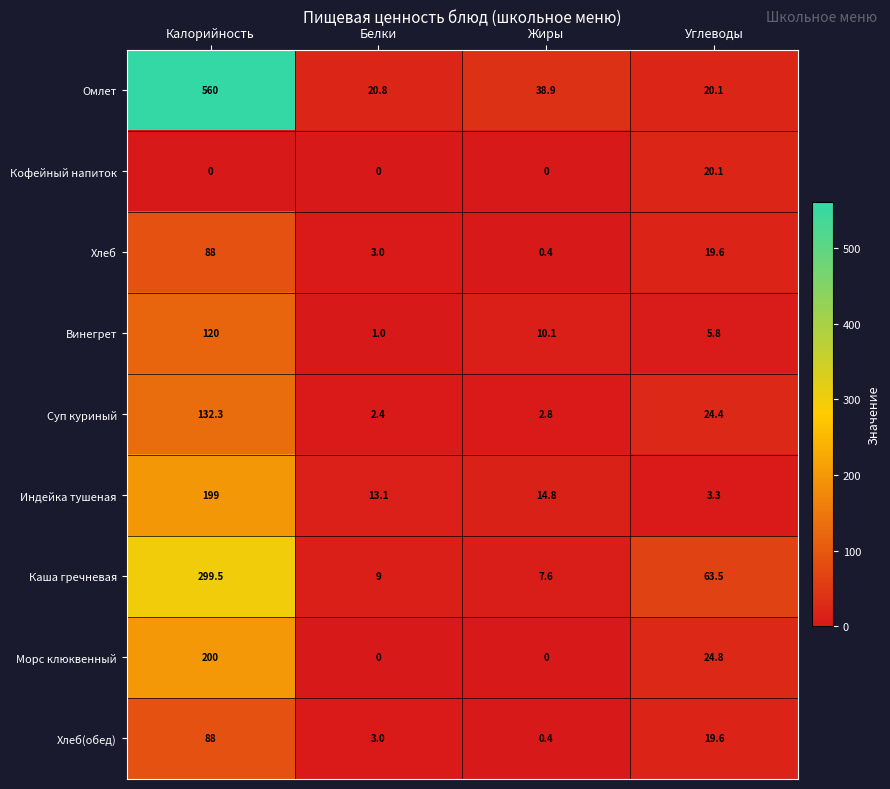

Which category has the lowest value in the Каша гречневая series?

Жиры